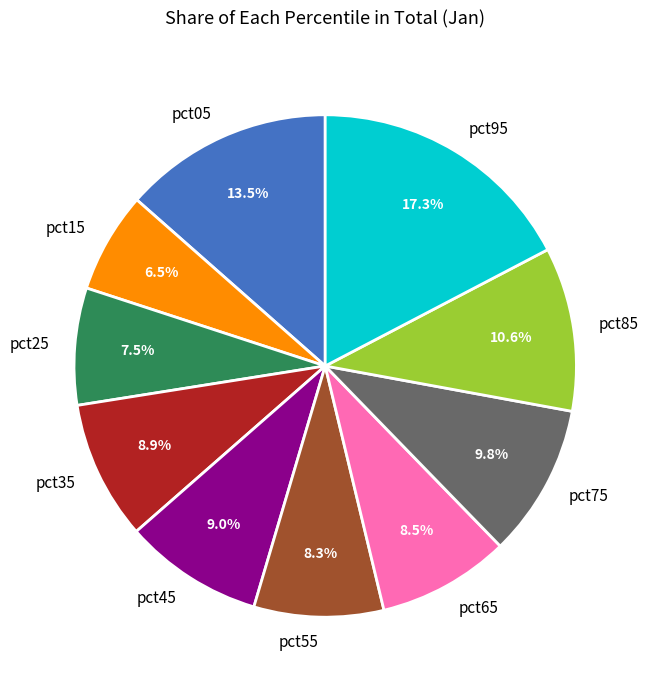

True or false: pct95 accounts for 26% of the total.

False